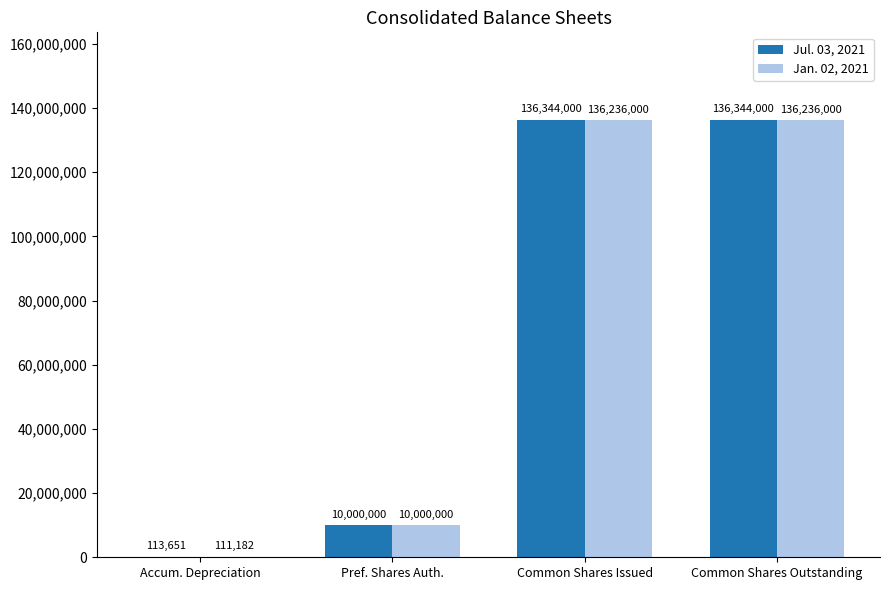

What value does the Jul. 03, 2021 series have at Pref. Shares Auth.?

10000000